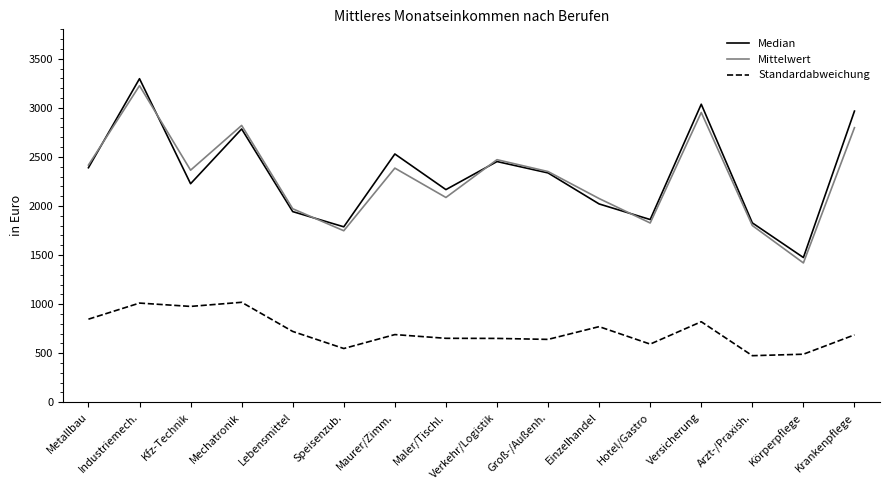

True or false: Standardabweichung and Median cross at least once.

False